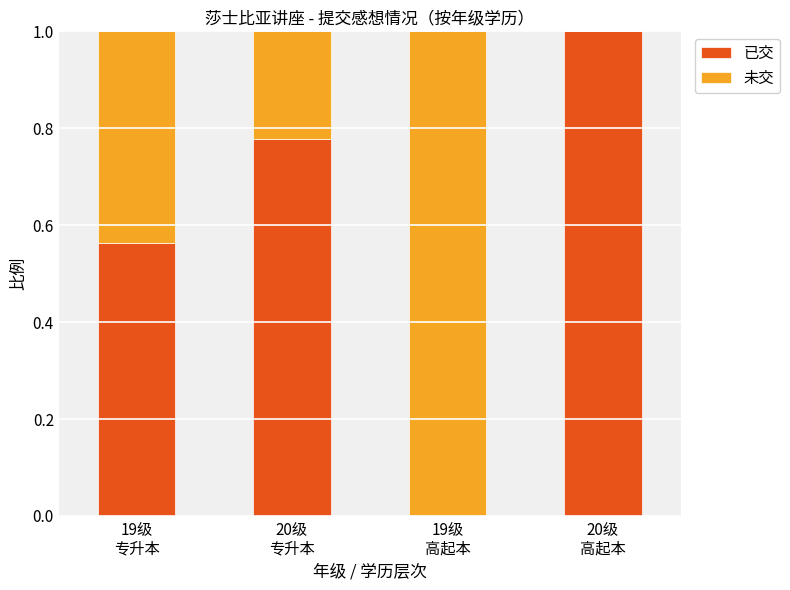

What is the maximum value for 已交?

1.0